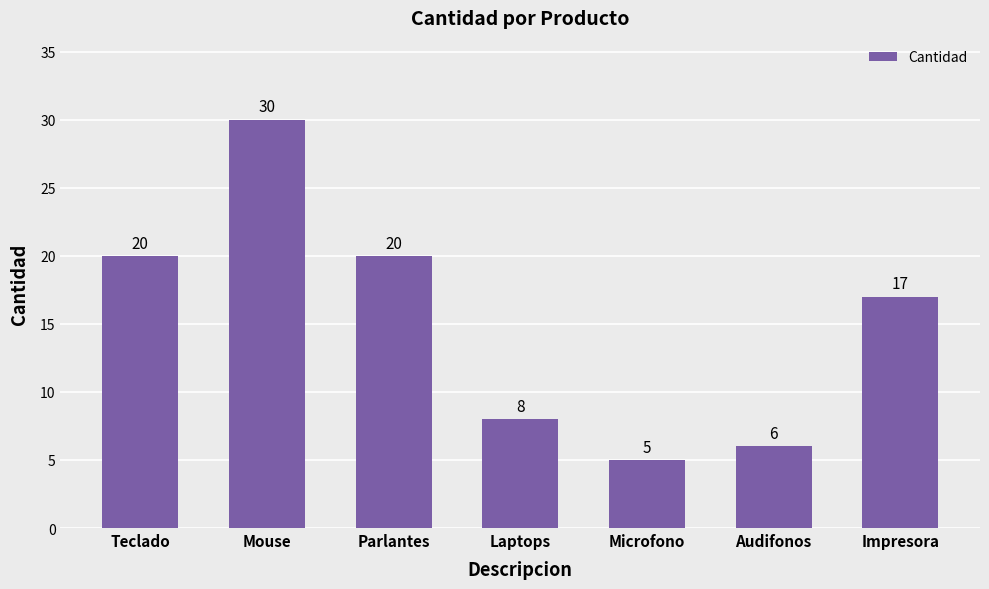

The value at Mouse is 46. True or false?

False